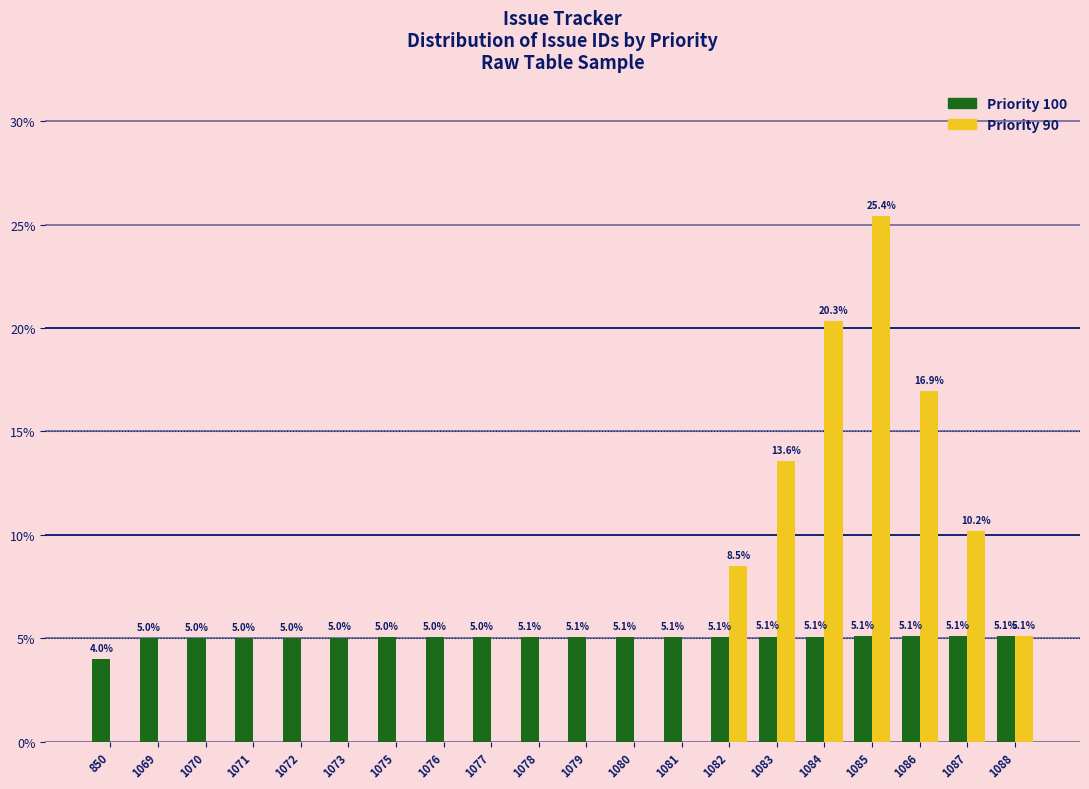

At which category is the sum across all series the highest?

1085